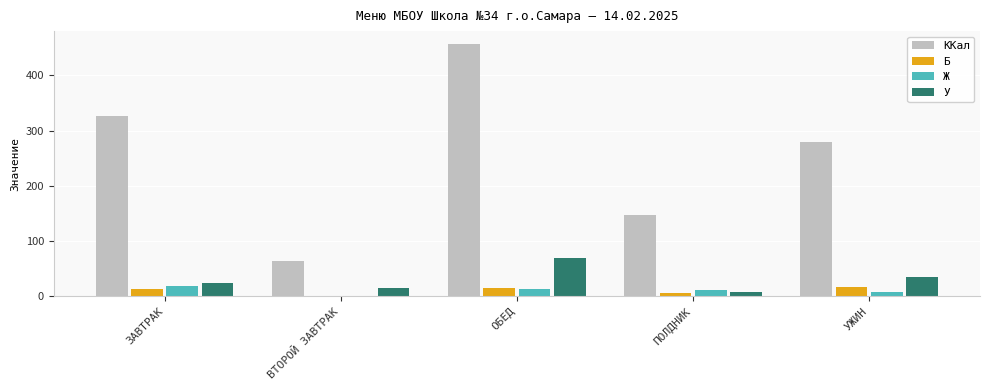

The value of У at ОБЕД is 69.1. True or false?

True